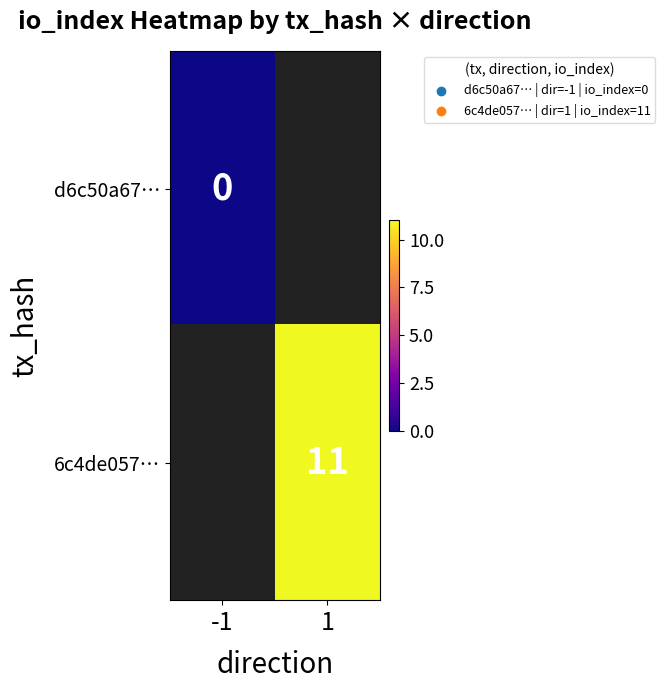

Is the value of 6c4de057… at 1 greater than the value of d6c50a67… at -1?

Yes